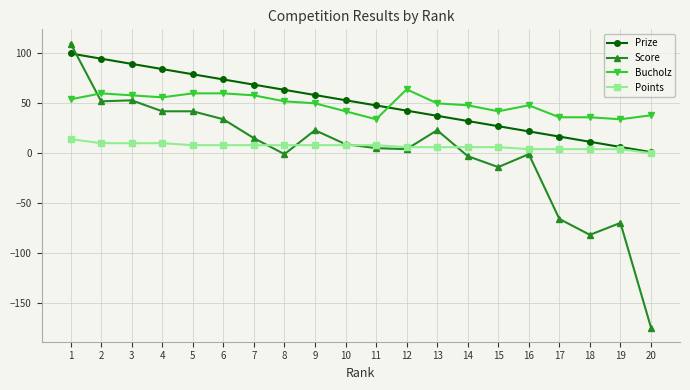

How many positive values does the Points series have?

19